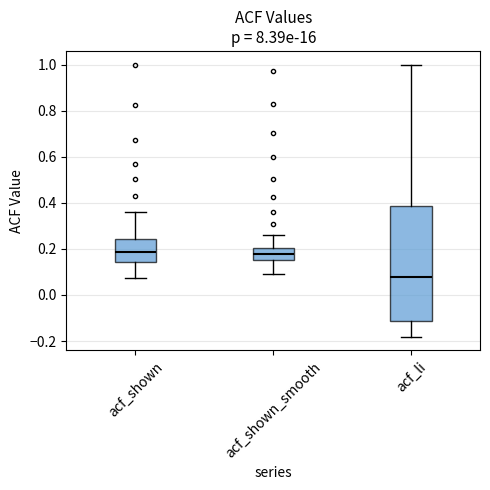

Where does the upper whisker of the box for acf_li end on the y-axis? The values are not printed on the chart, so give them approximately, as read against the axis.

1.00